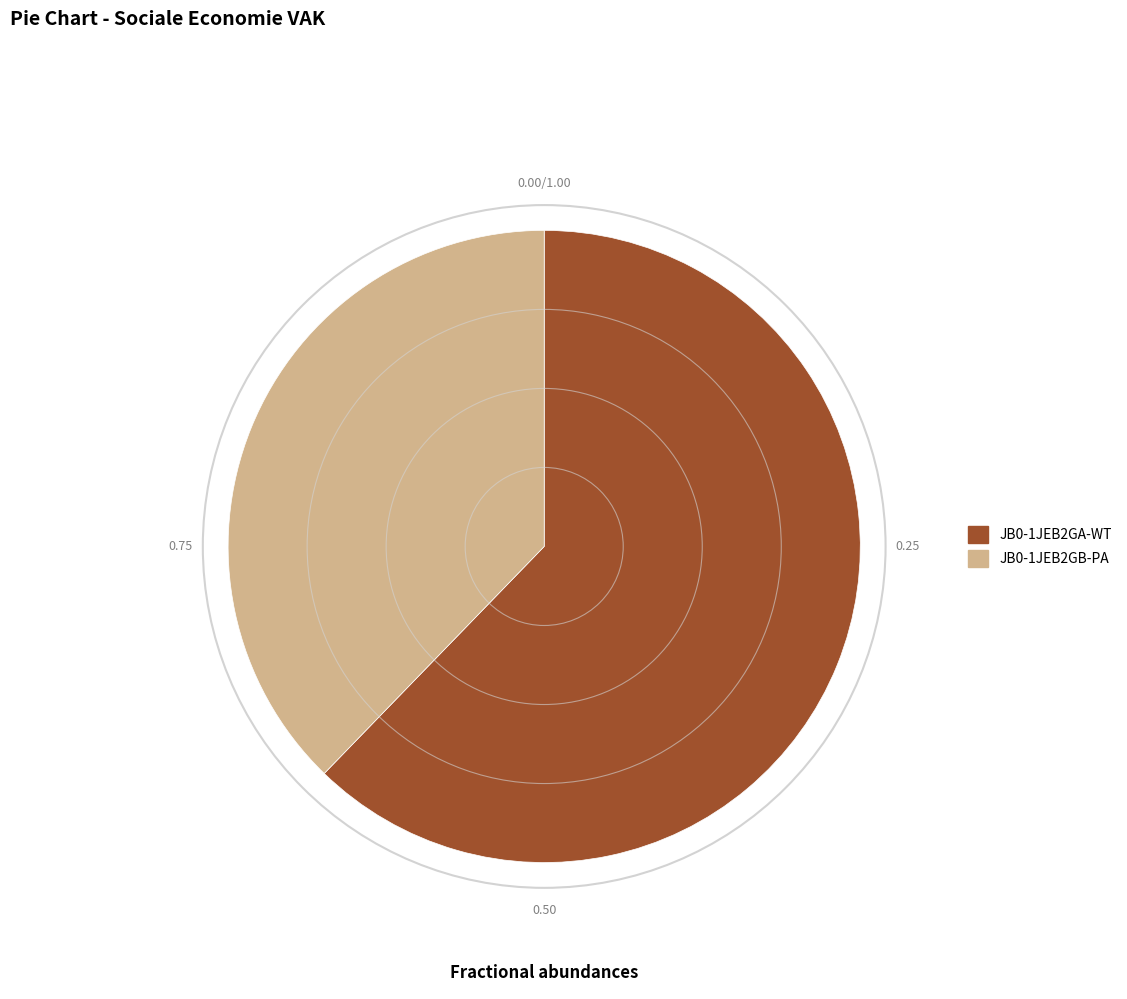

Rank the categories by value from highest to lowest.

JB0-1JEB2GA-WT, JB0-1JEB2GB-PA